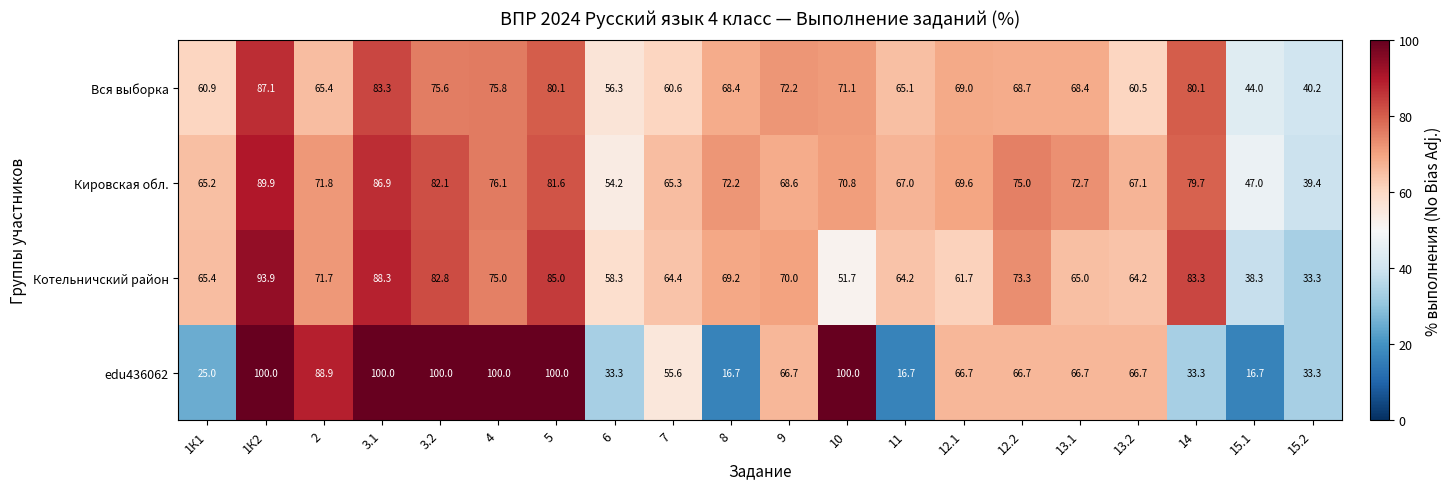

What is the sum of the edu436062 values at 15.2 and 7?

88.9